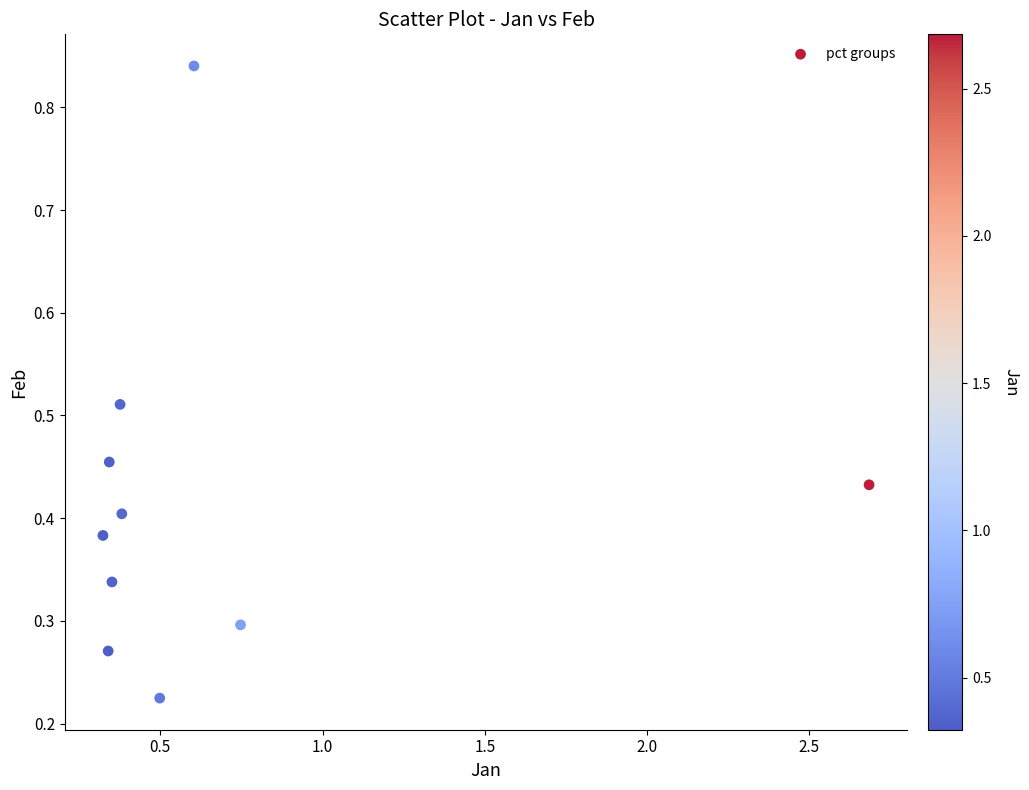

What is the range of X values (max minus min)?

2.4